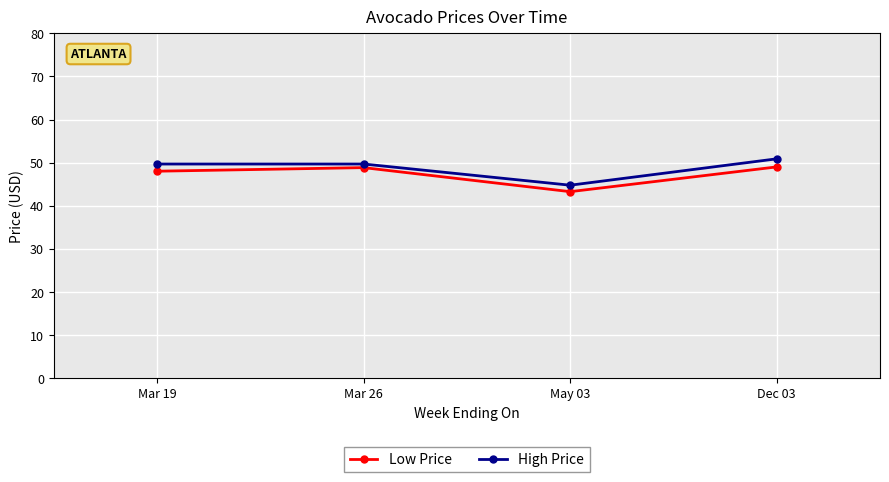

True or false: Low Price has more than 1 points higher than both neighbors.

False